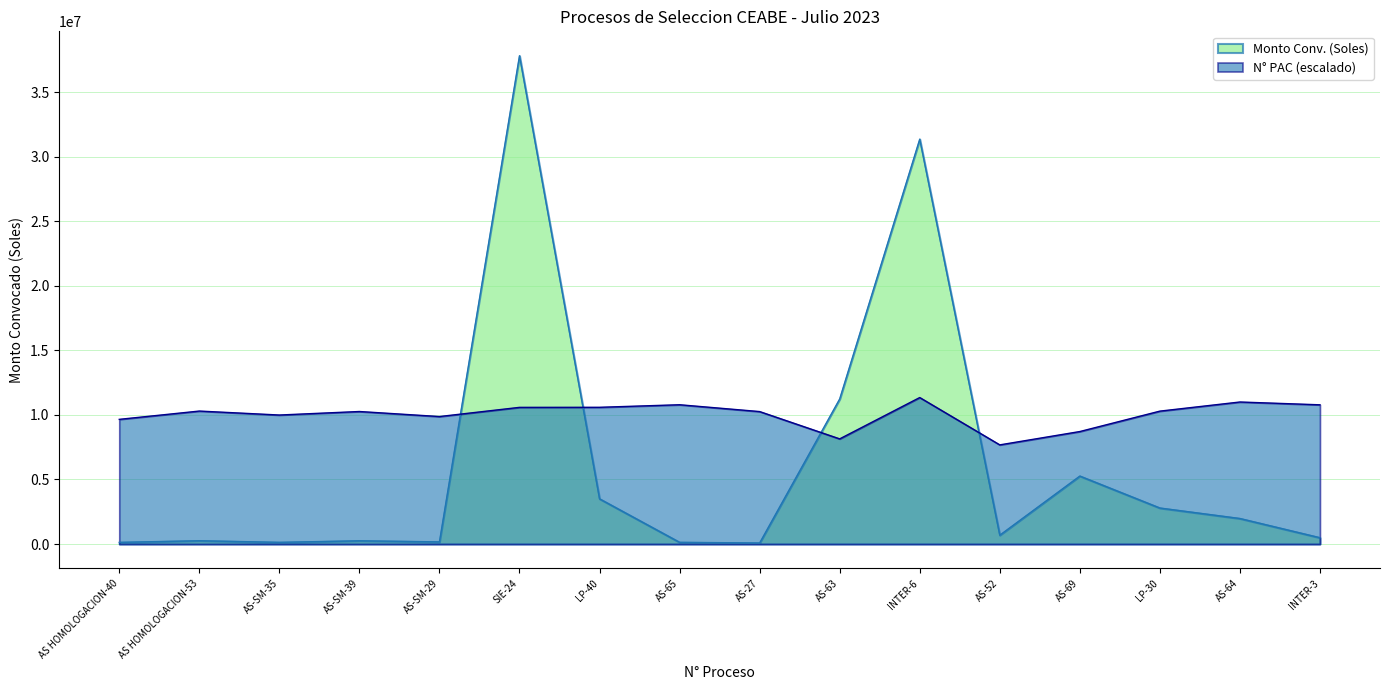

How many times do N° PAC and Monto Conv. (Soles) cross each other?

4